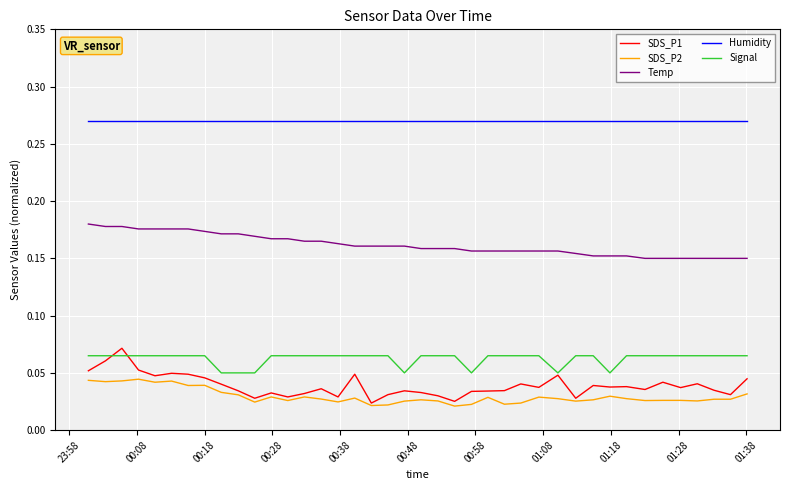

Which series has the largest total across all categories?

Humidity